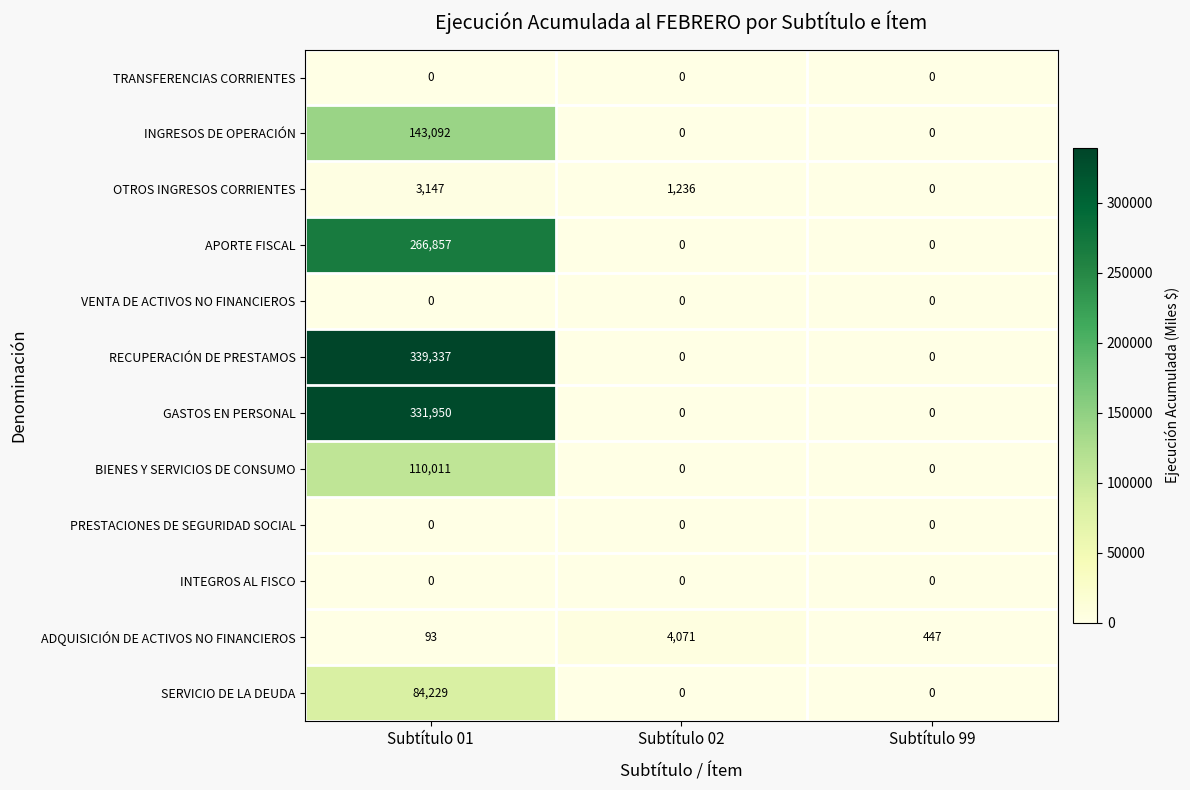

The value of SERVICIO DE LA DEUDA at Subtítulo 02 is 42890. True or false?

False